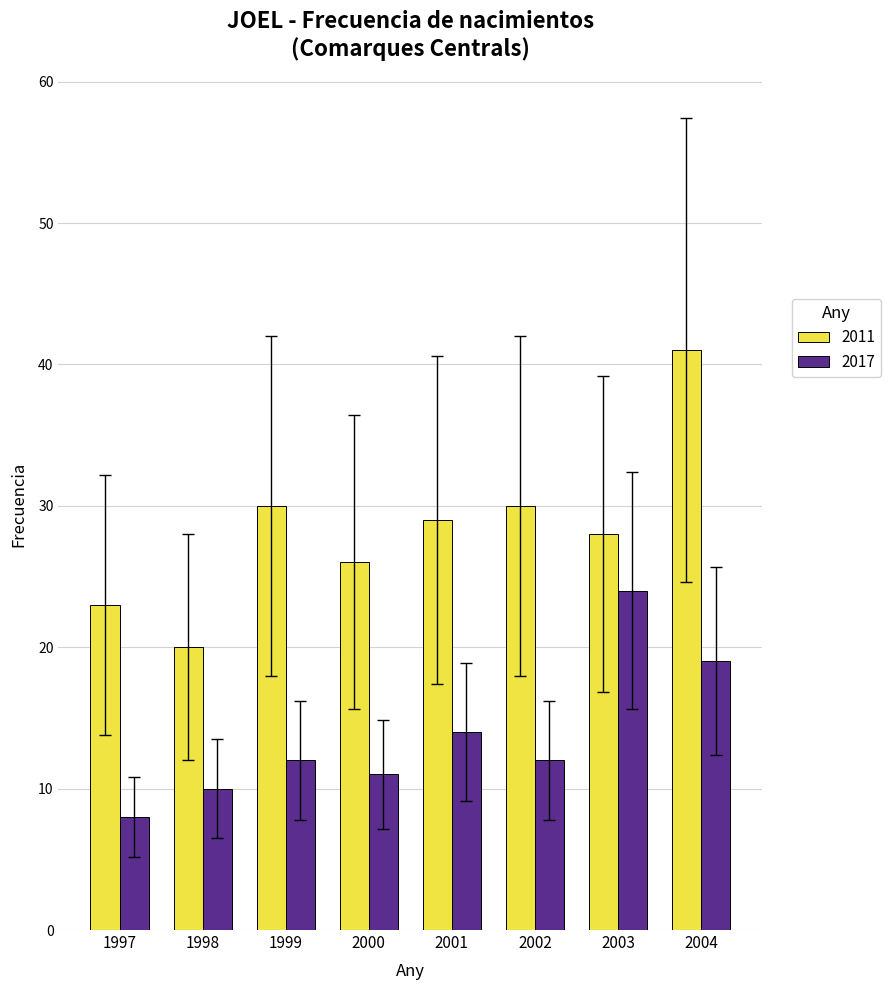

What is the difference between the second highest and minimum values in the 2011 series?

10